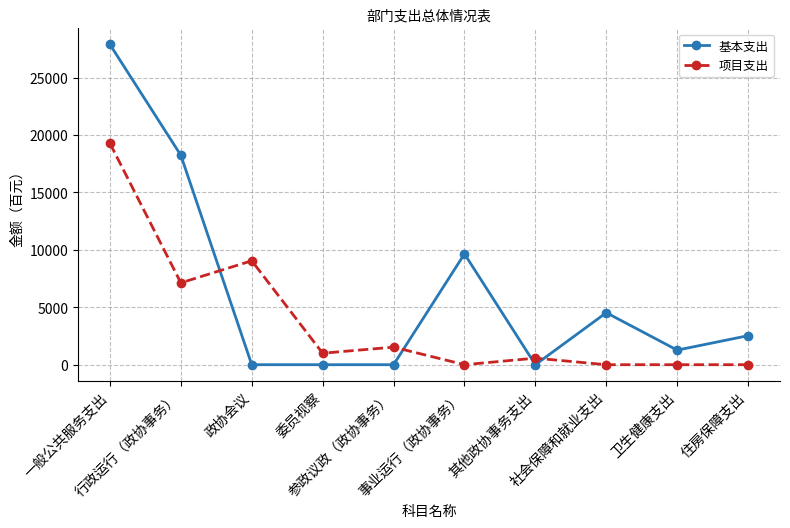

What is the average value of the 项目支出 series?

3856